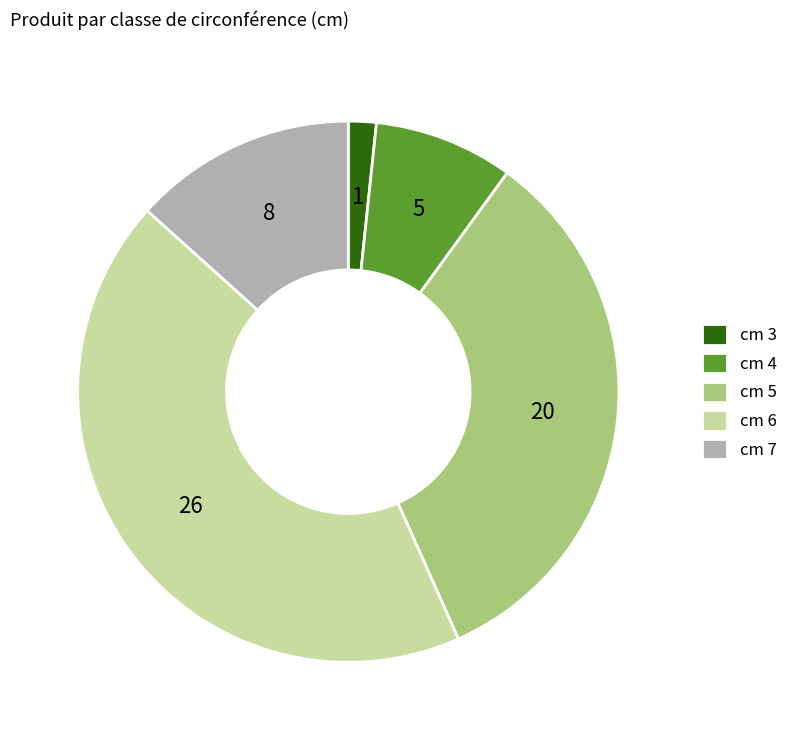

Is there any slice that represents more than half of the pie?

No